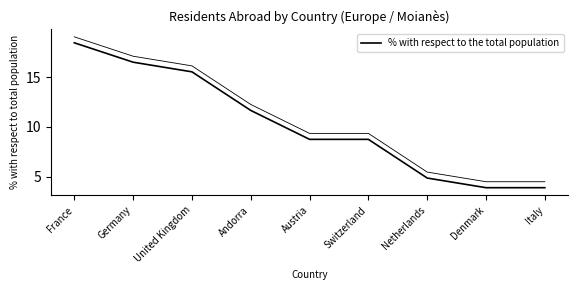

True or false: there are more than 1 points higher than both neighbors.

False